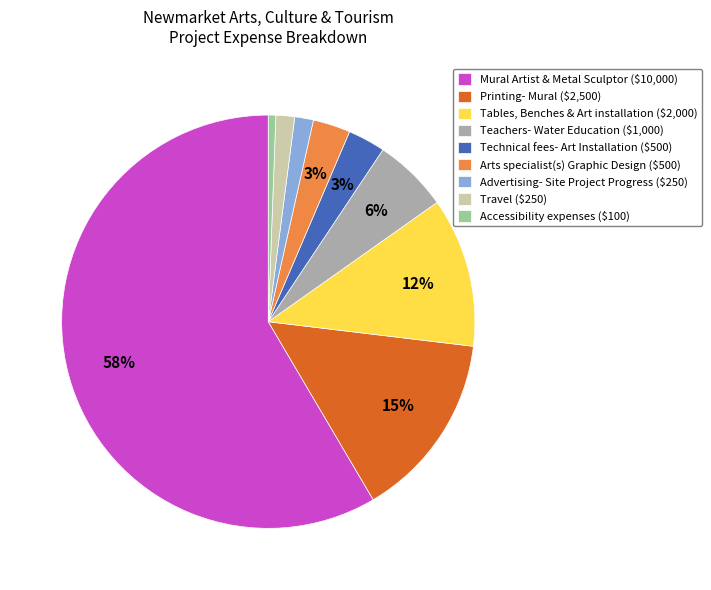

Which category accounts for the majority?

Mural Artist & Metal Sculptor